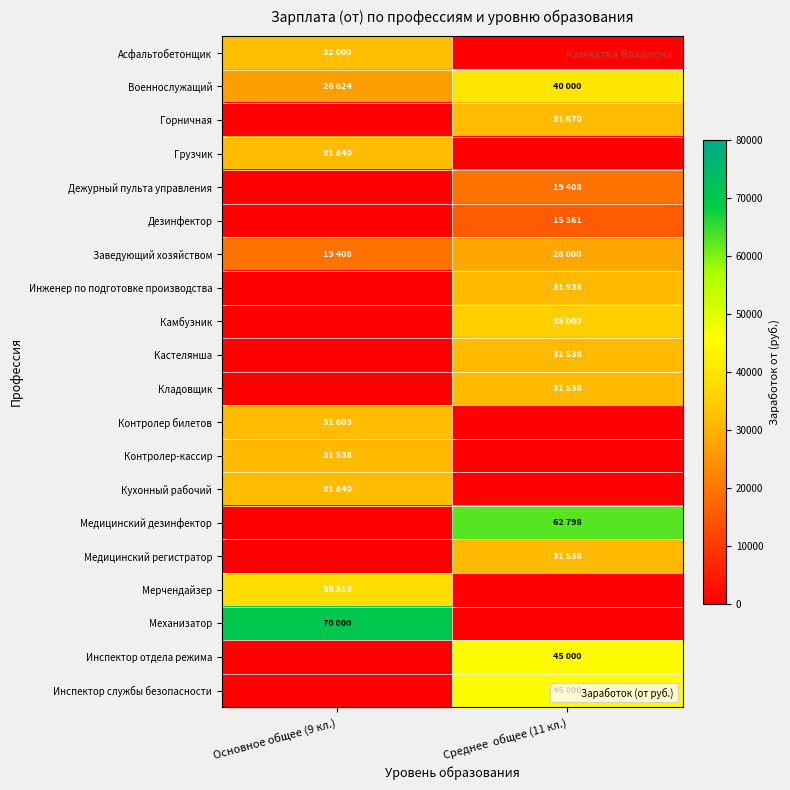

Between Среднее  общее (11 кл.) and Основное общее (9 кл.), which is larger?

Основное общее (9 кл.)